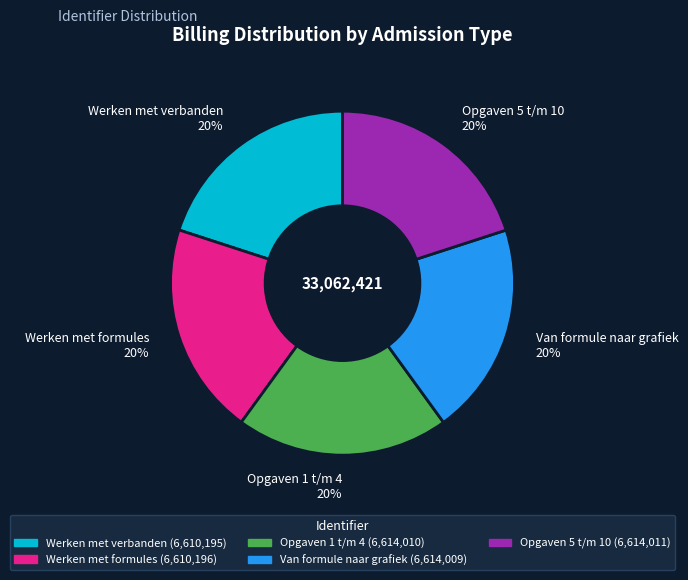

To the nearest percent, what percentage of the pie is Werken met formules?

20%